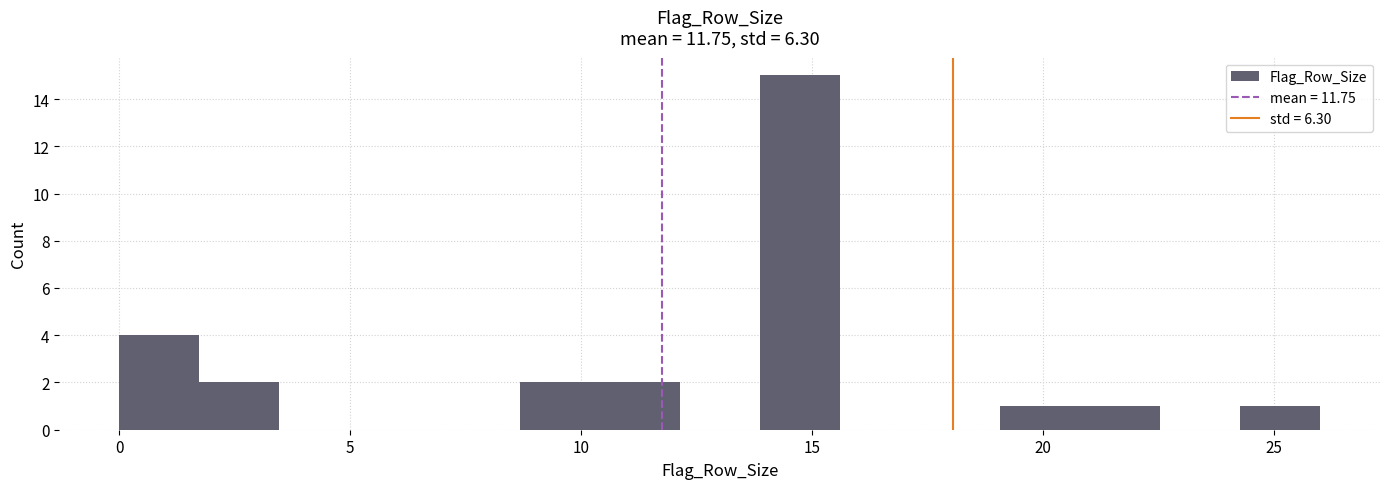

Read against the x-axis, roughly where is the centre of the tallest bar?

14.5